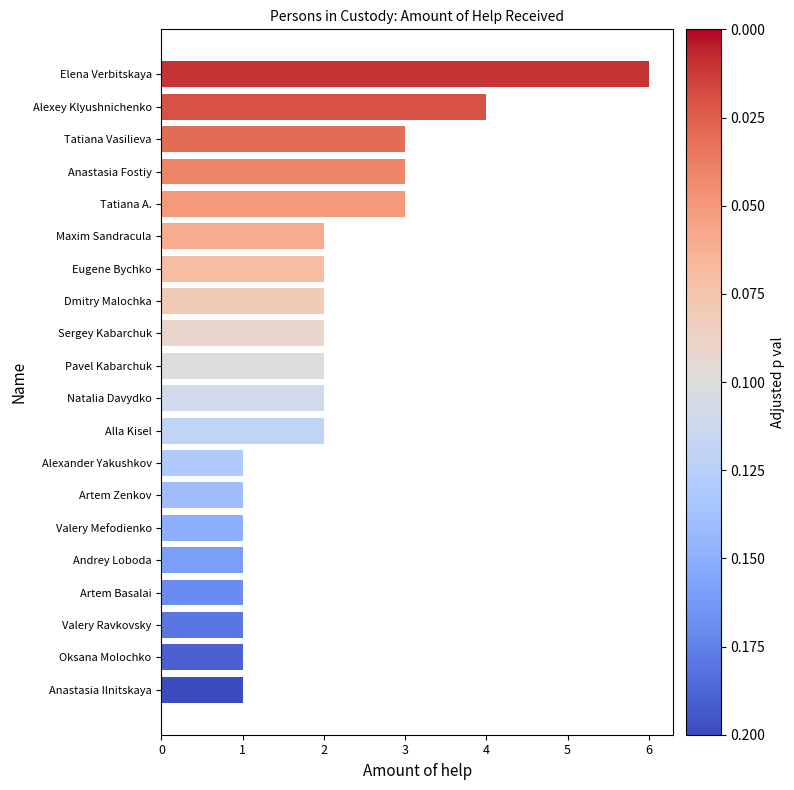

Approximately how many times larger is the value at Pavel Kabarchuk compared to Anastasia Fostiy?

0.7